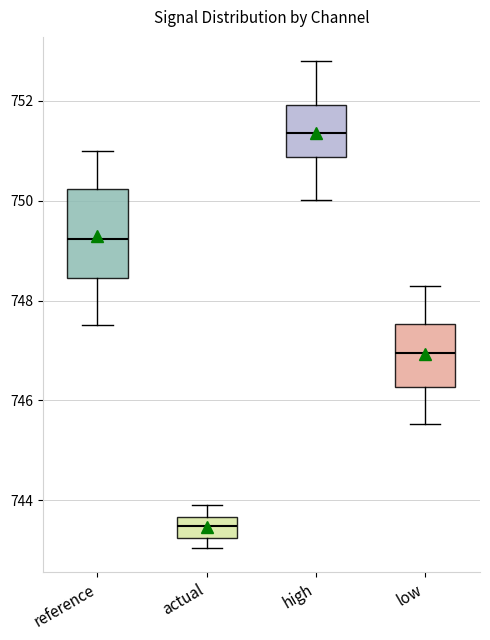

Reading left to right, transcribe this box plot: for each box, give where its median line is, the range the box spans, and where its two whiskers end, as read against the y-axis. The values are not printed on the chart, so give them approximately, as read against the axis.

reference: median 749.2, box 748.4 to 750.2, whiskers 747.6 to 751.0
actual: median 743.4, box 743.2 to 743.6, whiskers 743.0 to 744.0
high: median 751.4, box 750.8 to 752.0, whiskers 750.0 to 752.8
low: median 747.0, box 746.2 to 747.6, whiskers 745.6 to 748.2